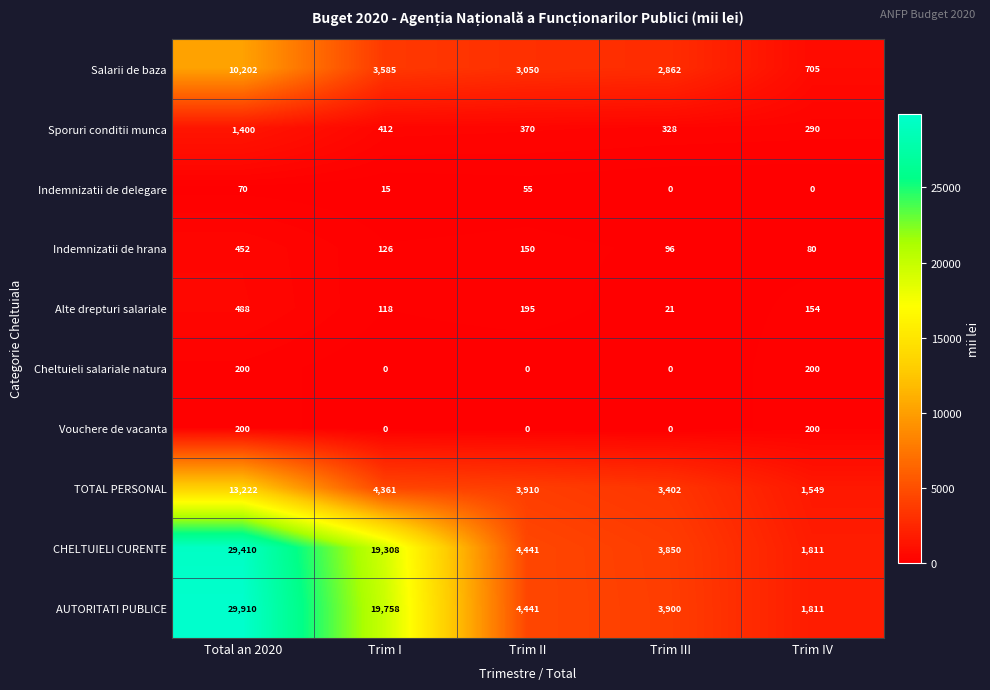

How many distinct data groups are displayed?

10